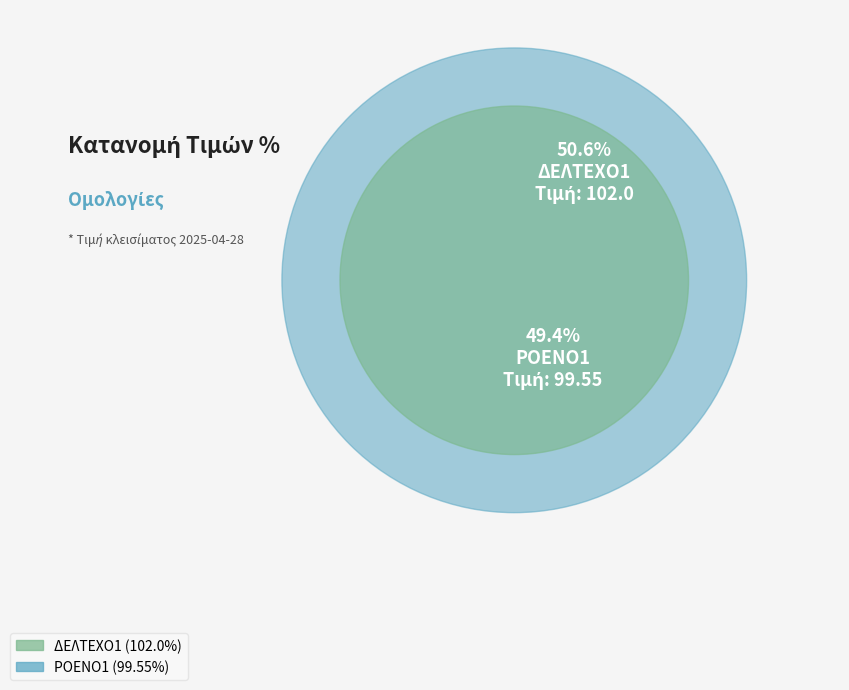

To the nearest percent, what is the combined percentage of ΡΟΕΝΟ1 and ΔΕΛΤΕΧΟ1?

100%